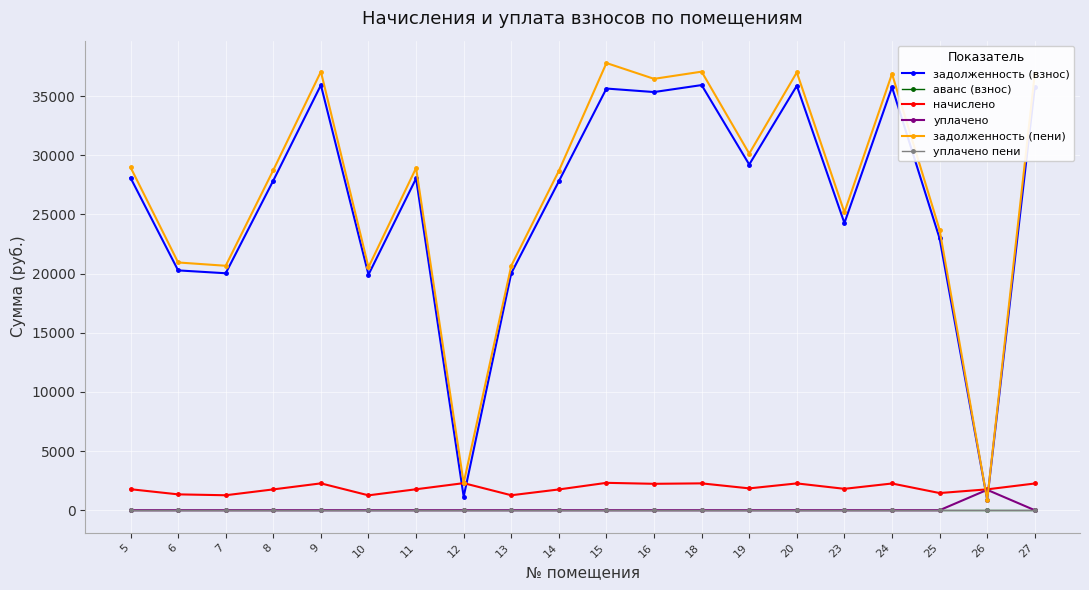

Is this an area chart (filled region under the line)?

No